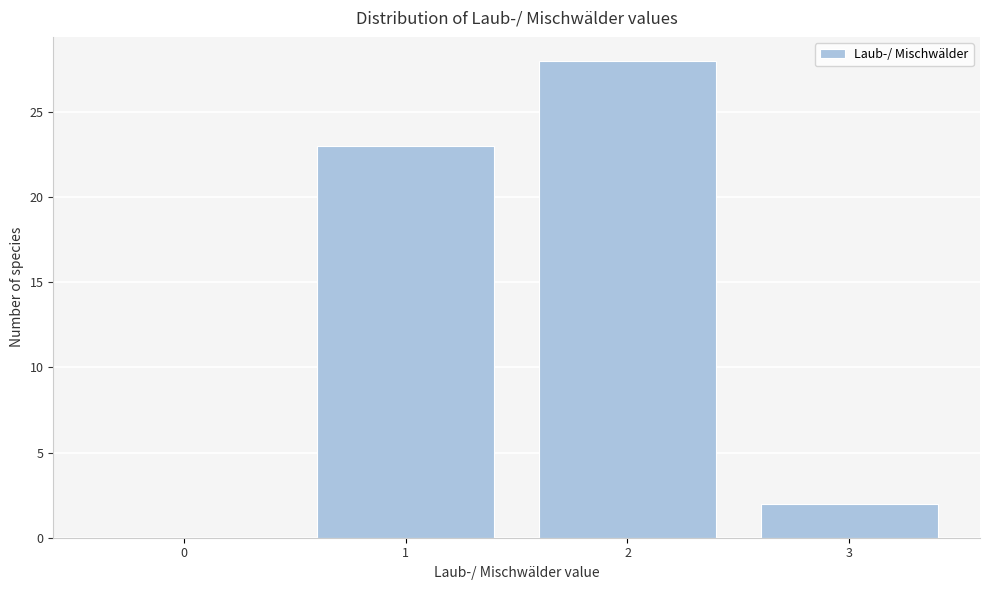

Reading left to right, extract all data points from this chart.

0=0	1=23	2=28	3=2